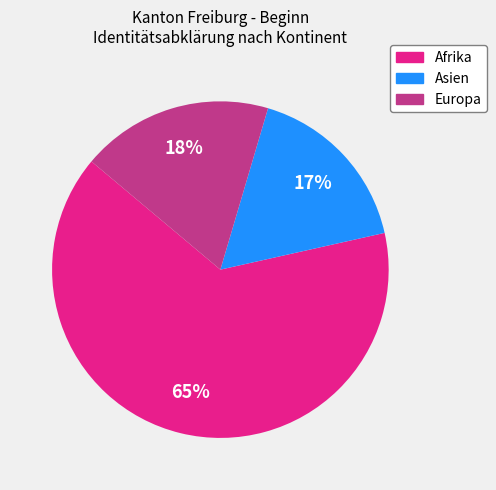

Is there a majority slice in this chart?

Yes